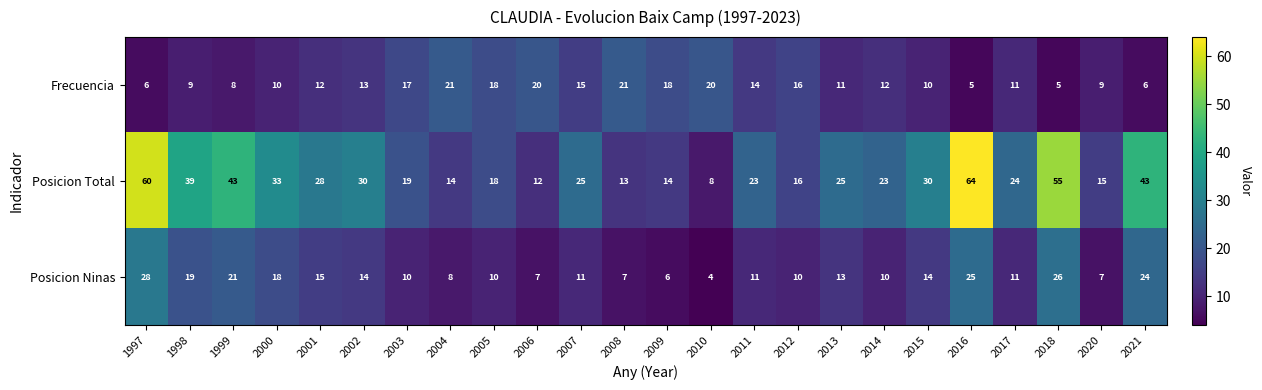

How many data points does each series have?

24